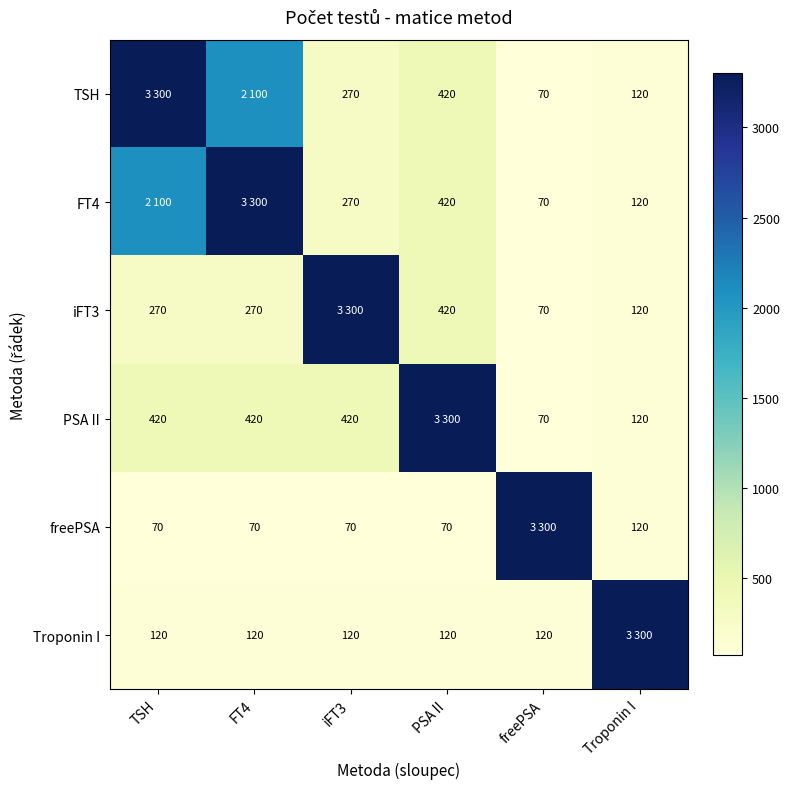

At which category does the chart reach its peak across all series?

TSH